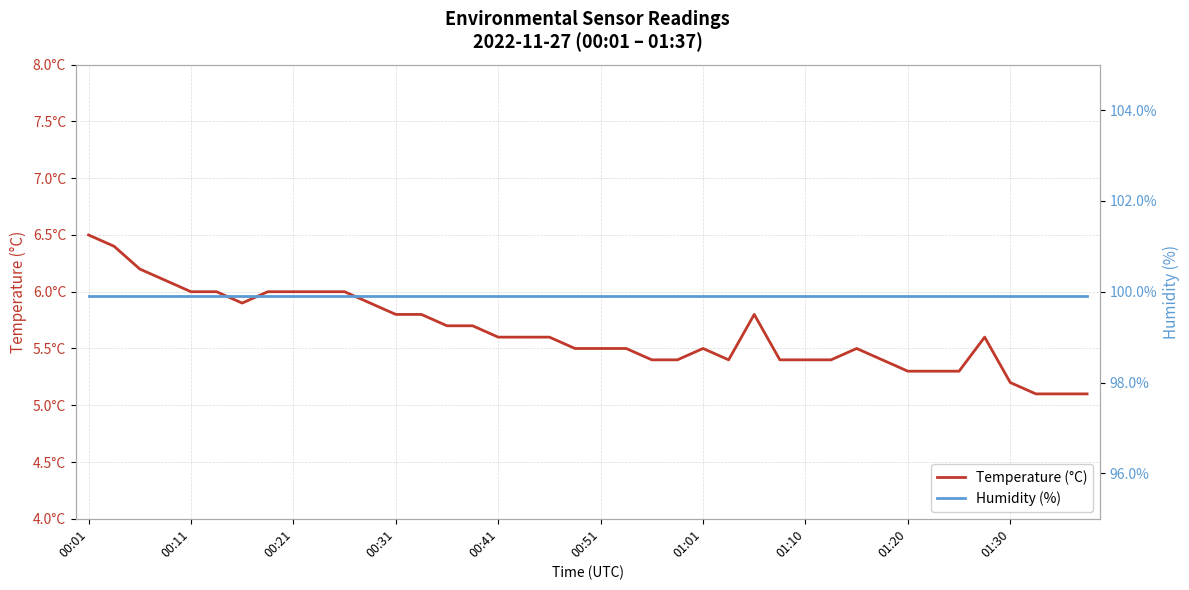

True or false: Humidity (%) and Temperature (°C) cross at least once.

False